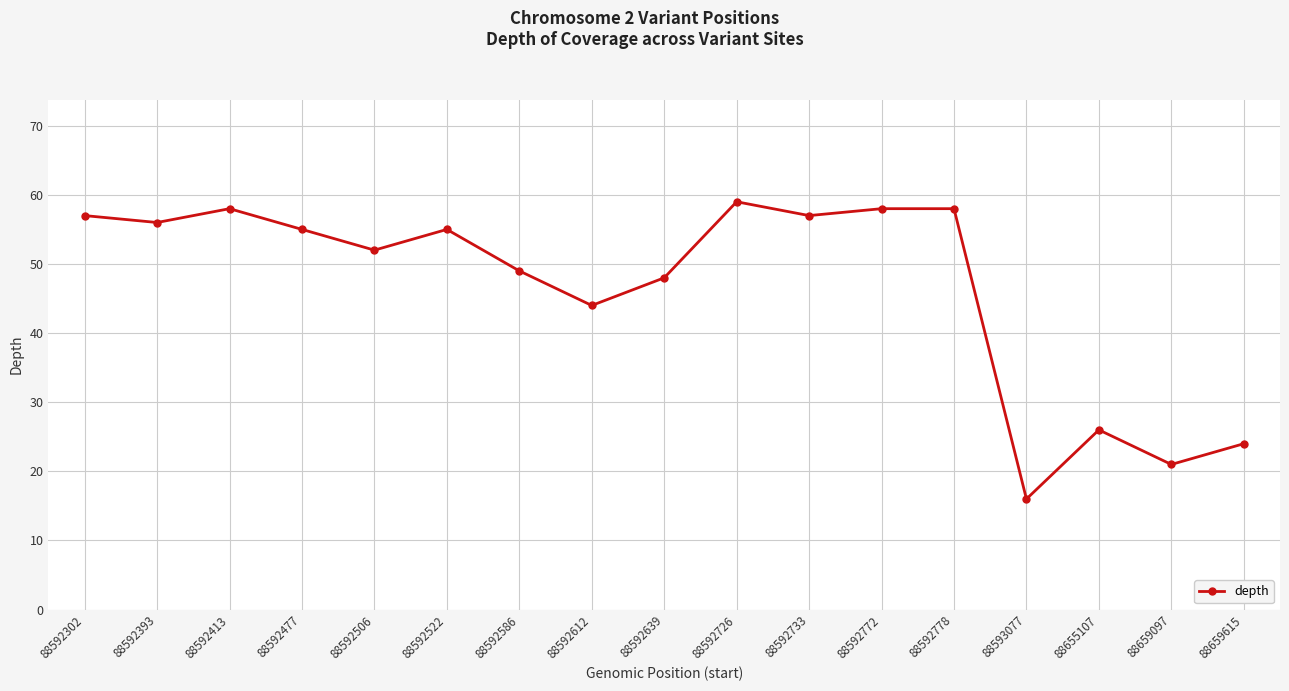

What is the difference between the maximum and minimum values?

43